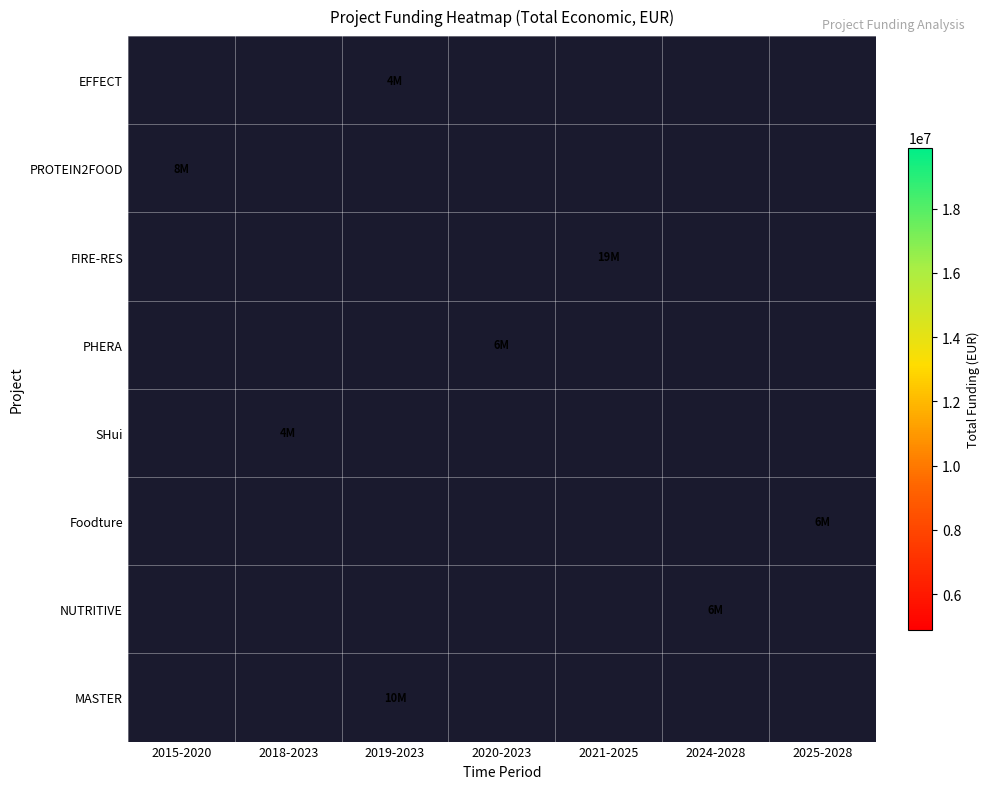

Reading left to right, extract all data points from this chart.

EFFECT: 2015-2020=0	2018-2023=0	2019-2023=4999365	2020-2023=0	2021-2025=0	2024-2028=0	2025-2028=0
PROTEIN2FOOD: 2015-2020=8817637	2018-2023=0	2019-2023=0	2020-2023=0	2021-2025=0	2024-2028=0	2025-2028=0
FIRE-RES: 2015-2020=0	2018-2023=0	2019-2023=0	2020-2023=0	2021-2025=19896326	2024-2028=0	2025-2028=0
PHERA: 2015-2020=0	2018-2023=0	2019-2023=0	2020-2023=6402164	2021-2025=0	2024-2028=0	2025-2028=0
SHui: 2015-2020=0	2018-2023=4884493	2019-2023=0	2020-2023=0	2021-2025=0	2024-2028=0	2025-2028=0
Foodture: 2015-2020=0	2018-2023=0	2019-2023=0	2020-2023=0	2021-2025=0	2024-2028=0	2025-2028=6790375
NUTRITIVE: 2015-2020=0	2018-2023=0	2019-2023=0	2020-2023=0	2021-2025=0	2024-2028=6996507	2025-2028=0
MASTER: 2015-2020=0	2018-2023=0	2019-2023=10950171	2020-2023=0	2021-2025=0	2024-2028=0	2025-2028=0